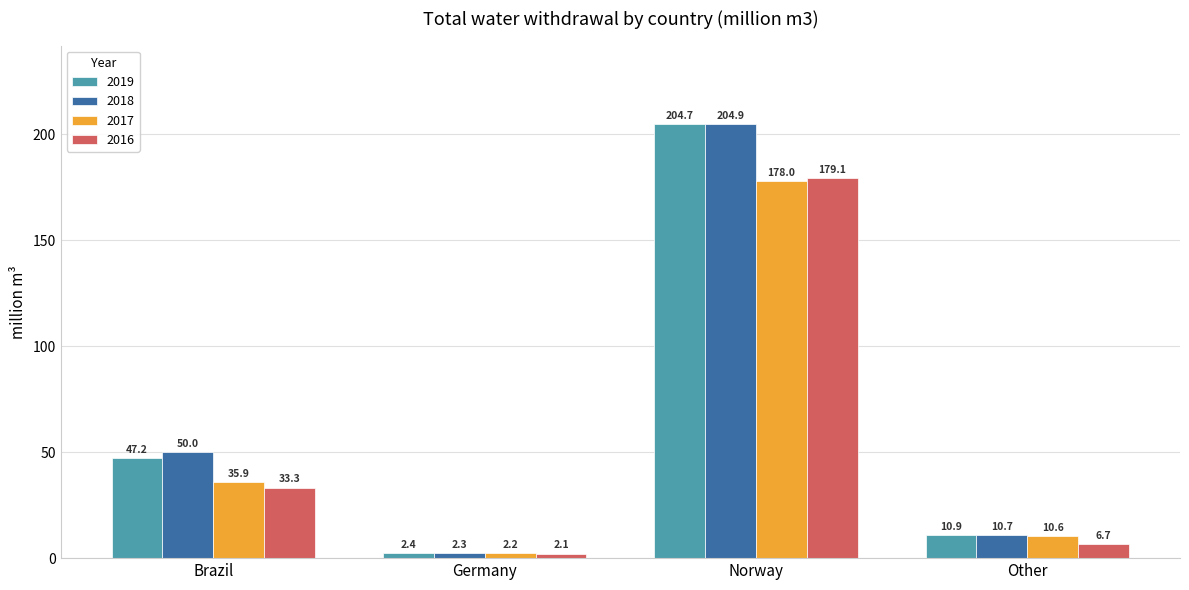

True or false: 2017 has a value of 35.9 at Brazil.

True